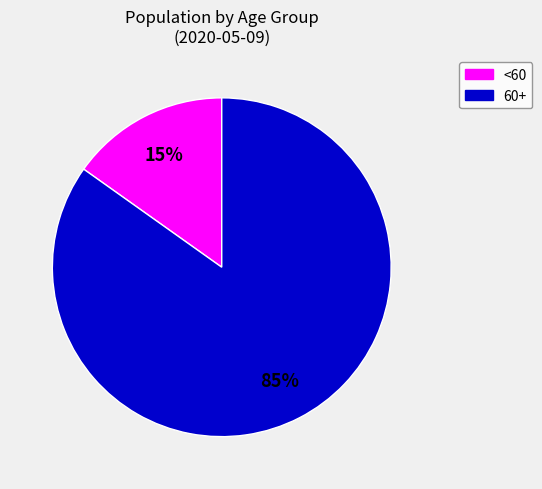

How many slices are in this pie chart?

2